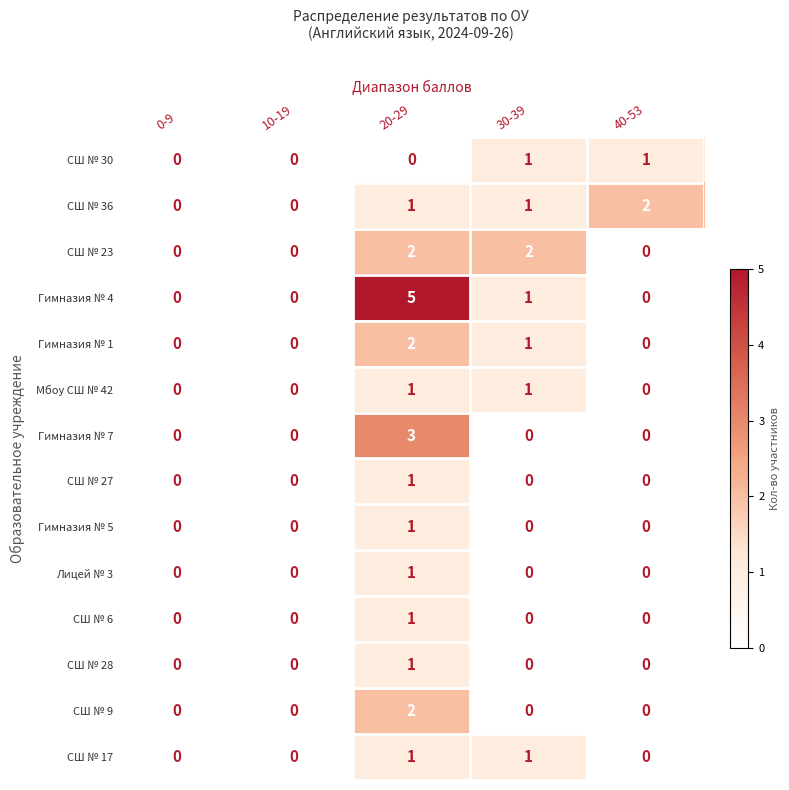

True or false: СШ № 36 has a value of 1 at 10-19.

False